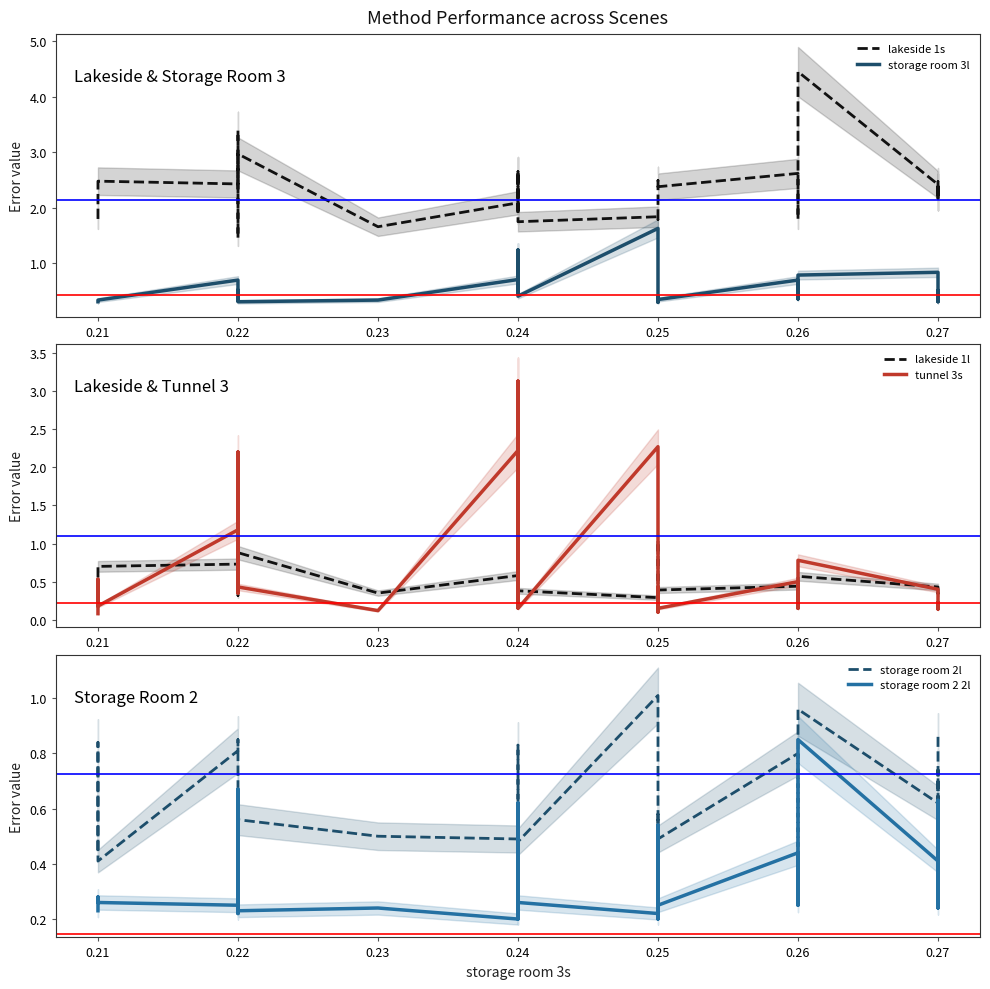

Where is the first local maximum for storage room 2l?

0.21